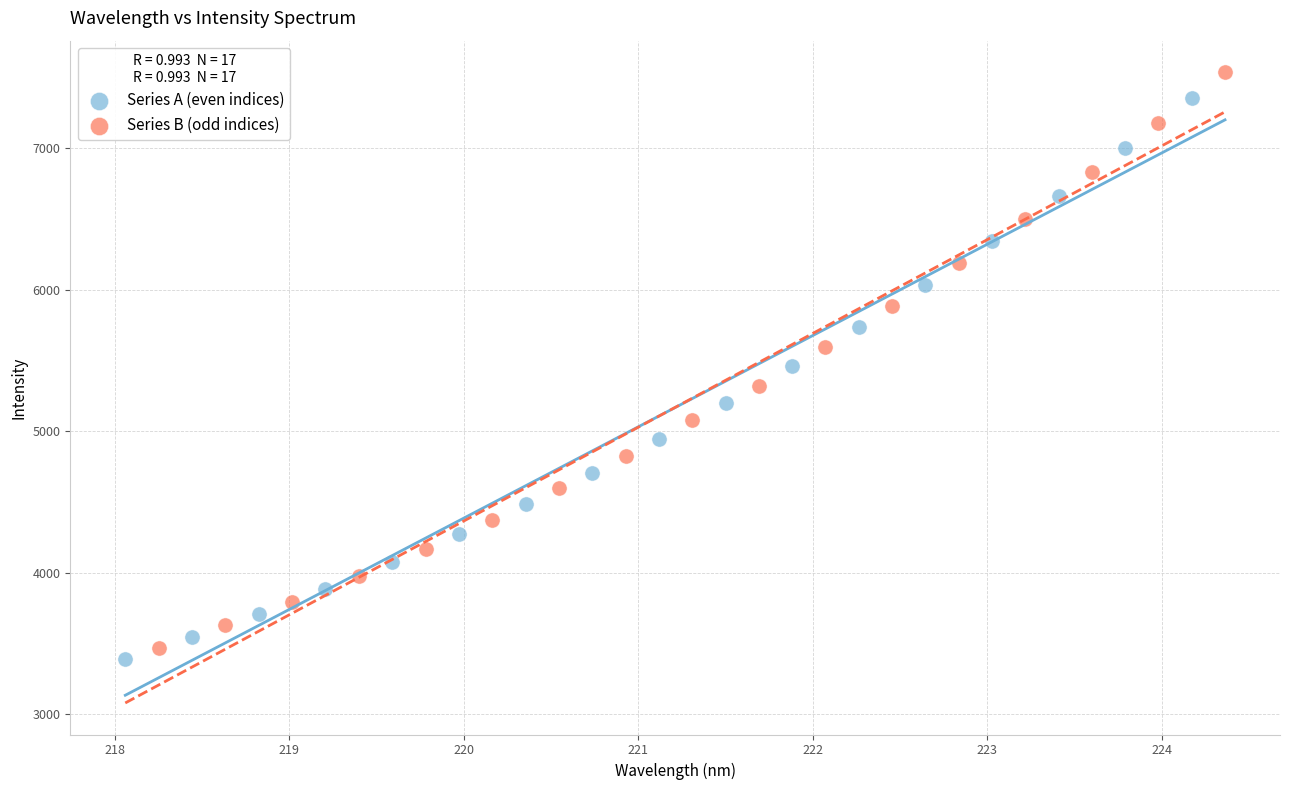

Which series has the largest Y range (max minus min)?

Series B (odd indices)